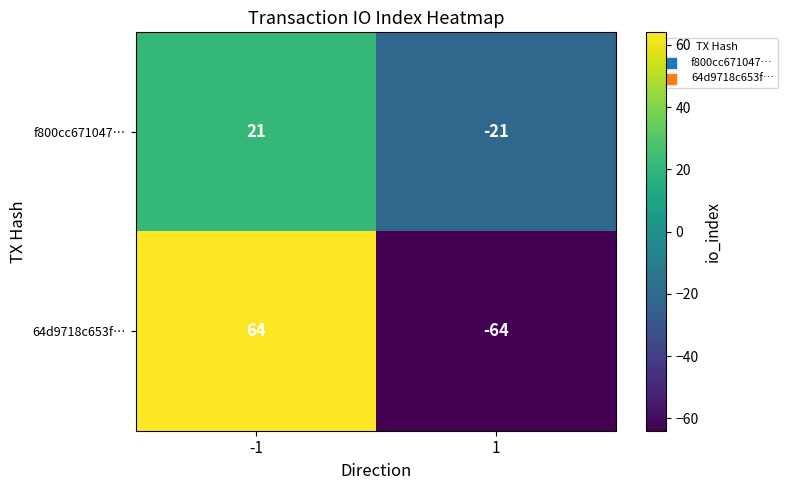

What is the highest value of the 64d9718c653f… series?

64